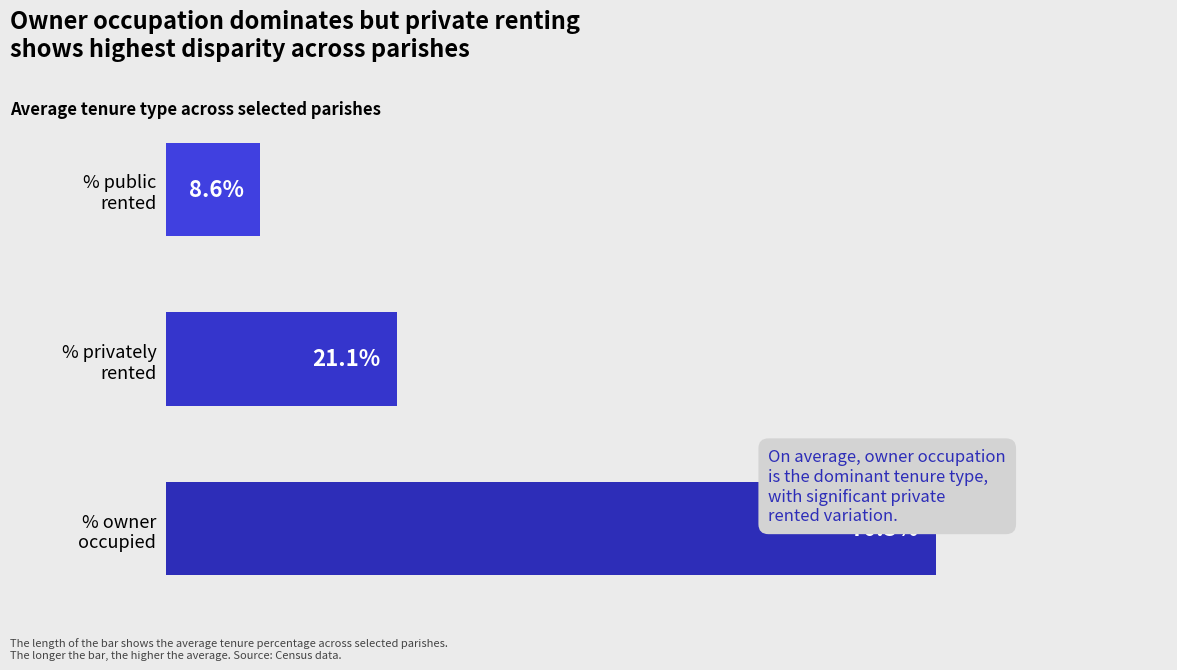

Does the chart contain any negative values?

No